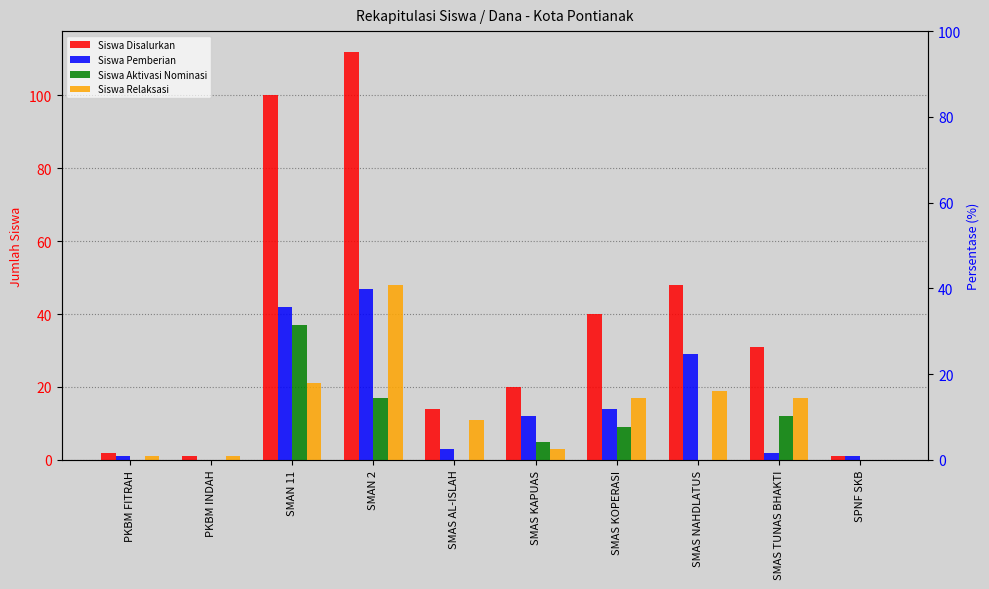

The value of Siswa Pemberian at SMAN 11 is 42. True or false?

True